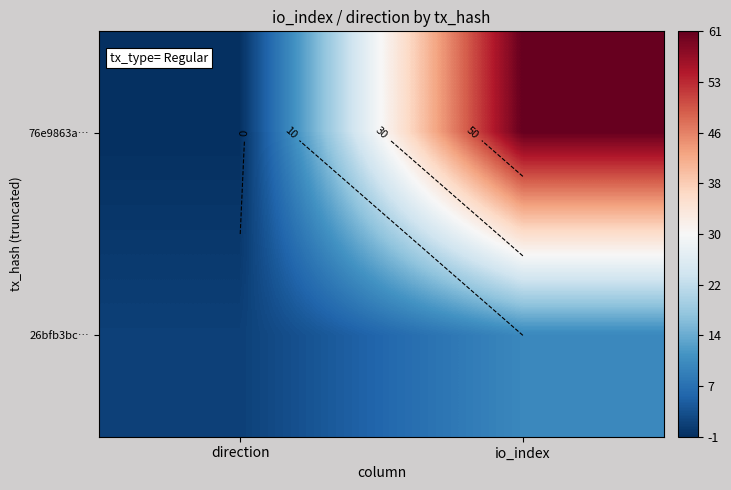

Count the 26bfb3bc… values in the range 1 to 10.

2